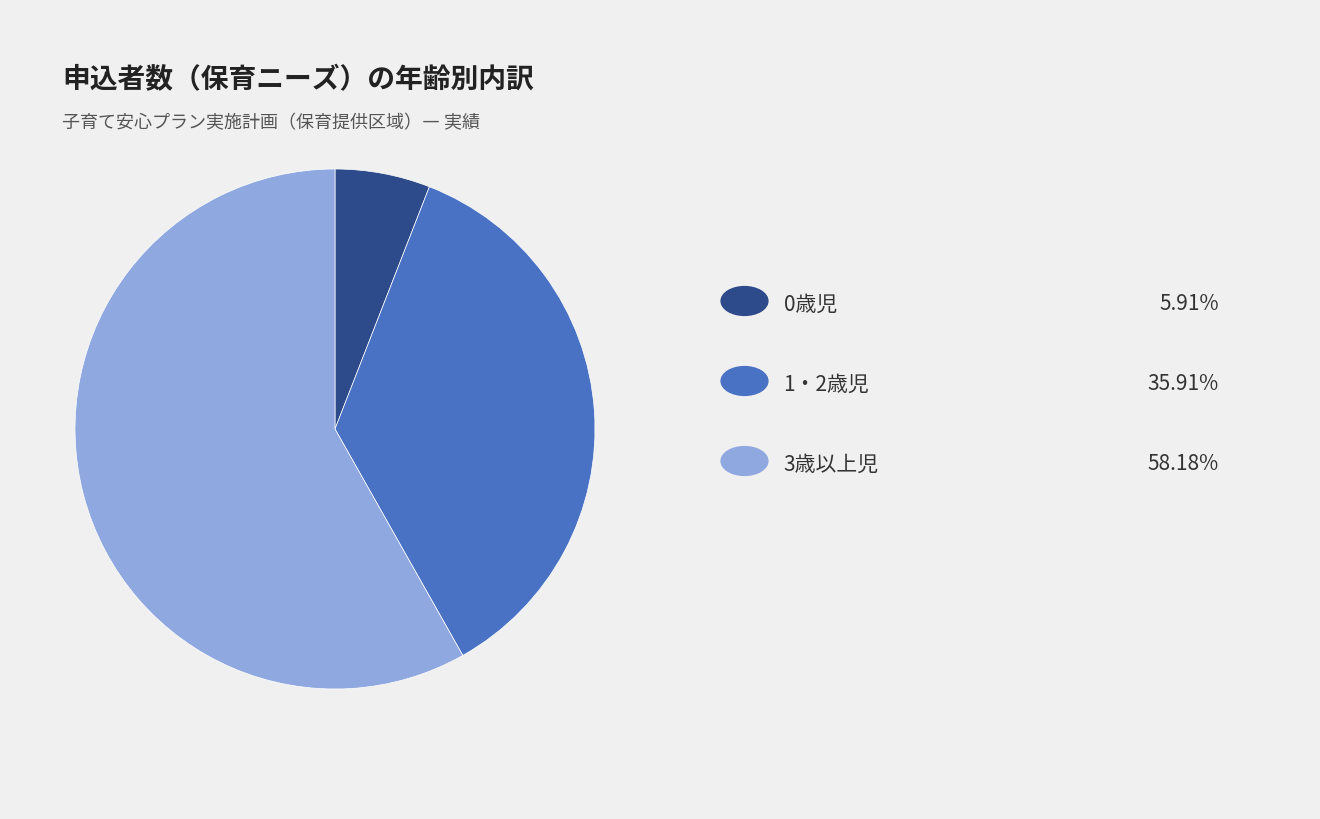

Is there any slice that represents more than half of the pie?

Yes